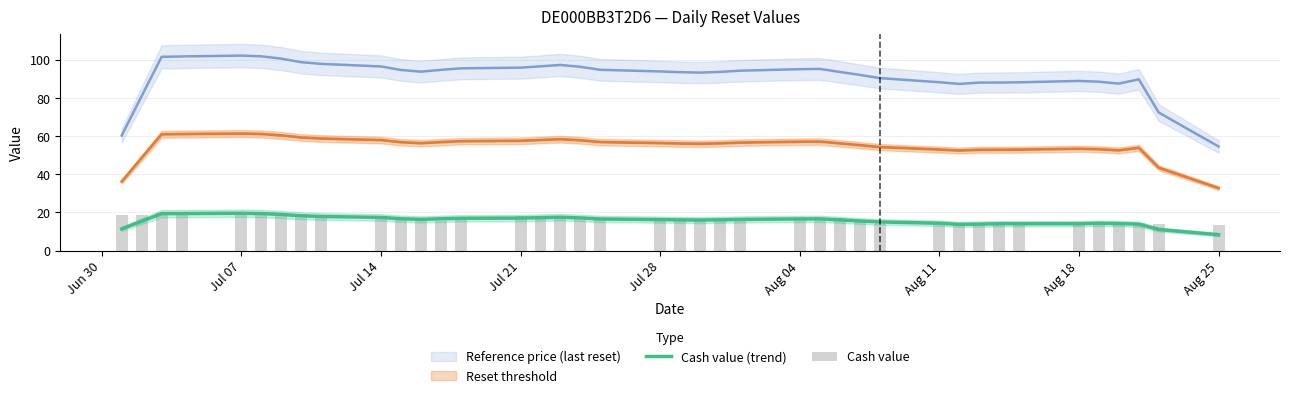

At which label does Cash value (trend) reach its minimum?

Aug 25